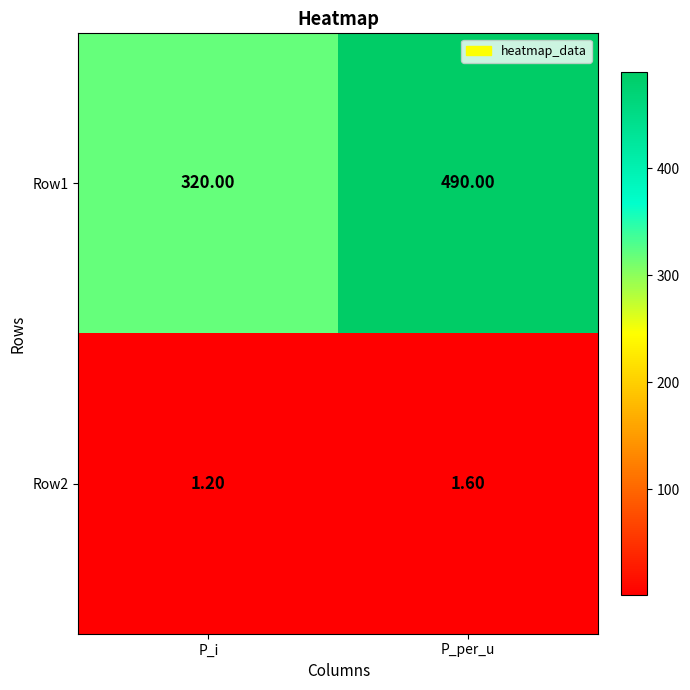

At which category is the sum across all series the highest?

P_per_u